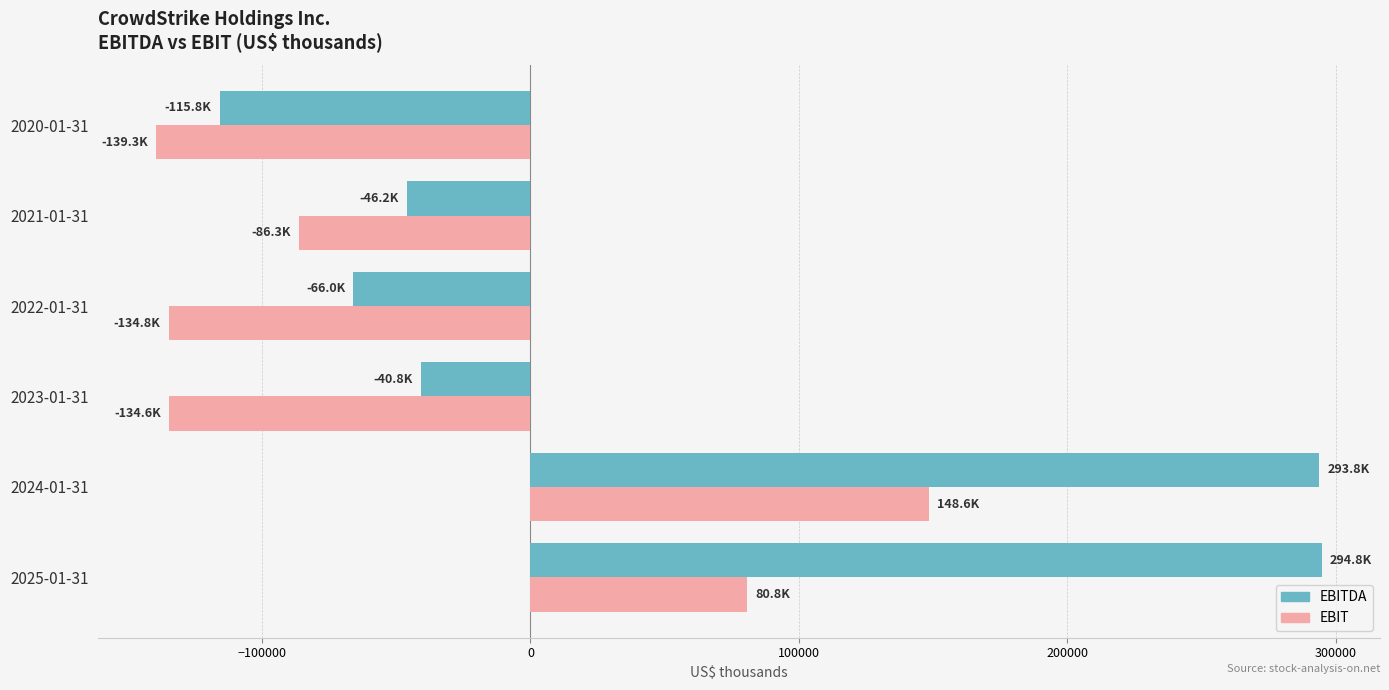

The value of EBITDA at 2024-01-31 is 178323. True or false?

False